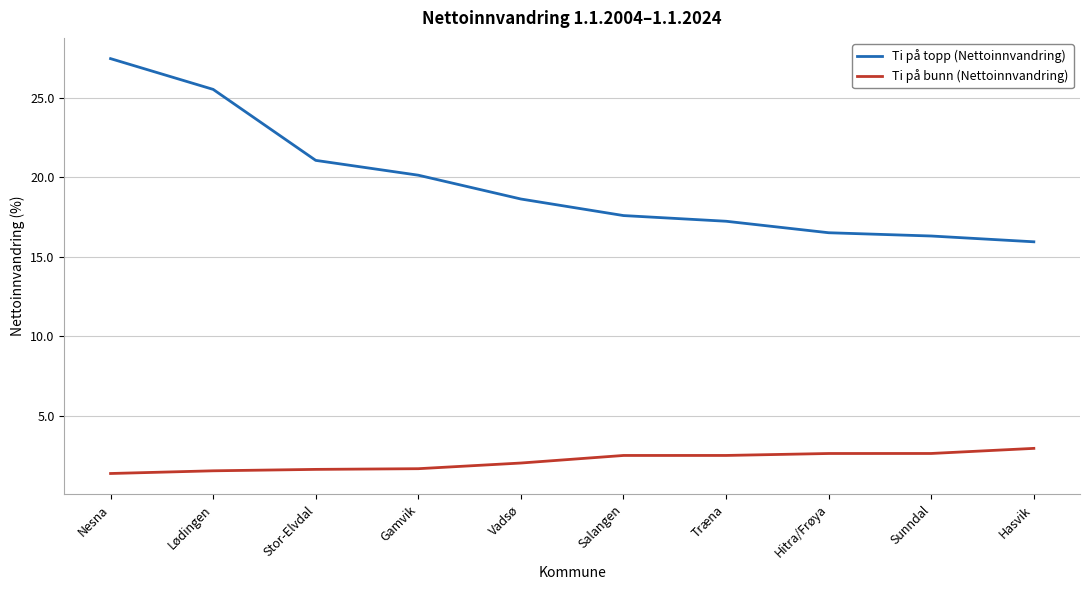

Which series has the largest total across all categories?

Ti på topp (Nettoinnvandring)